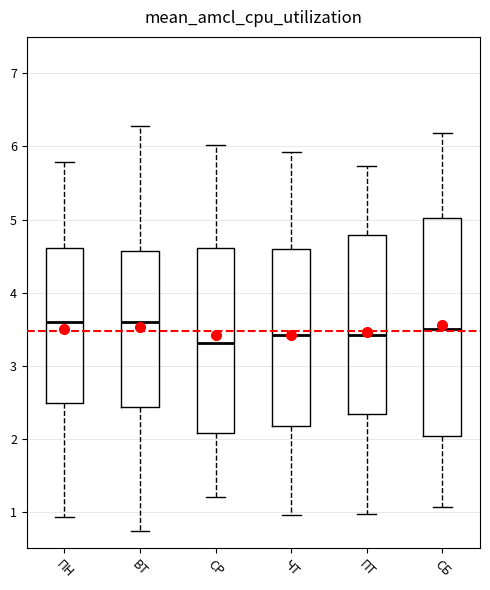

Reading left to right, read every box against the y-axis: the position of its median line, the range the box covers, and the ends of its whiskers. The values are not printed on the chart, so give them approximately, as read against the axis.

ПН: median 3.6, box 2.5 to 4.6, whiskers 0.9 to 5.8
ВТ: median 3.6, box 2.4 to 4.6, whiskers 0.7 to 6.3
СР: median 3.3, box 2.1 to 4.6, whiskers 1.2 to 6.0
ЧТ: median 3.4, box 2.2 to 4.6, whiskers 1.0 to 5.9
ПТ: median 3.4, box 2.3 to 4.8, whiskers 1.0 to 5.7
СБ: median 3.5, box 2.0 to 5.0, whiskers 1.1 to 6.2